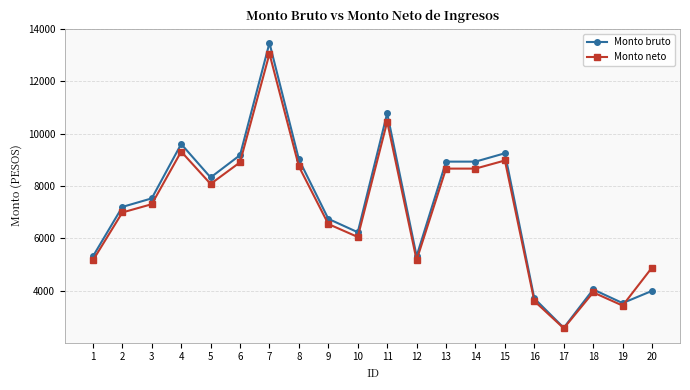

True or false: Monto bruto has more than 1 interior local peaks.

True